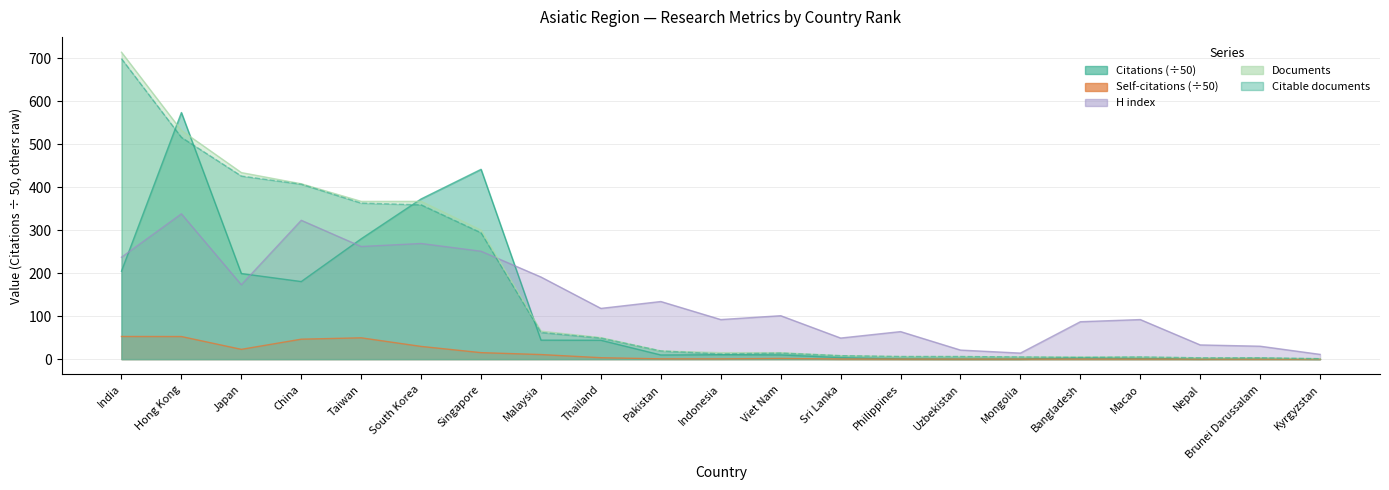

What are all the series names shown in the legend?

Citations, Self-citations, H index, Documents, Citable documents